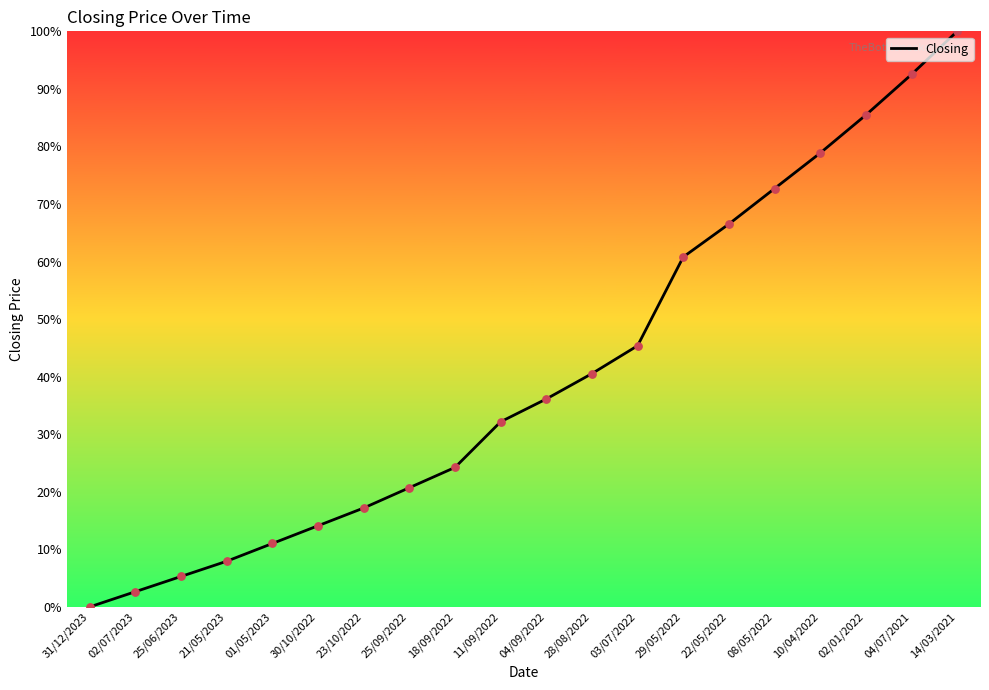

What is the change in value from 30/10/2022 to 22/05/2022?

+0.5